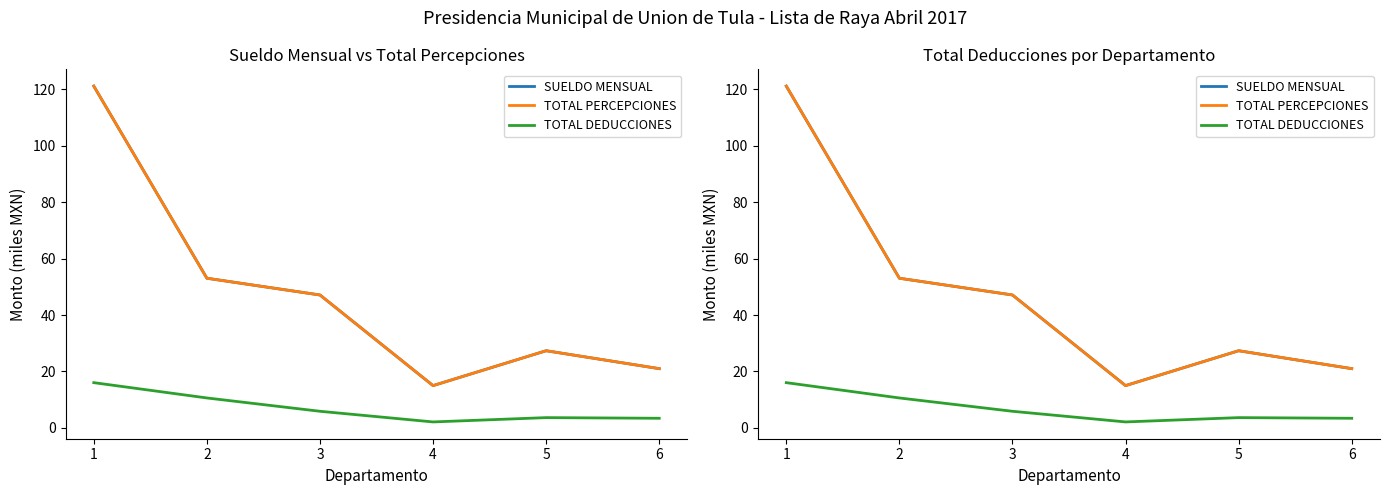

True or false: SUELDO MENSUAL and TOTAL DEDUCCIONES intersect in this chart.

False